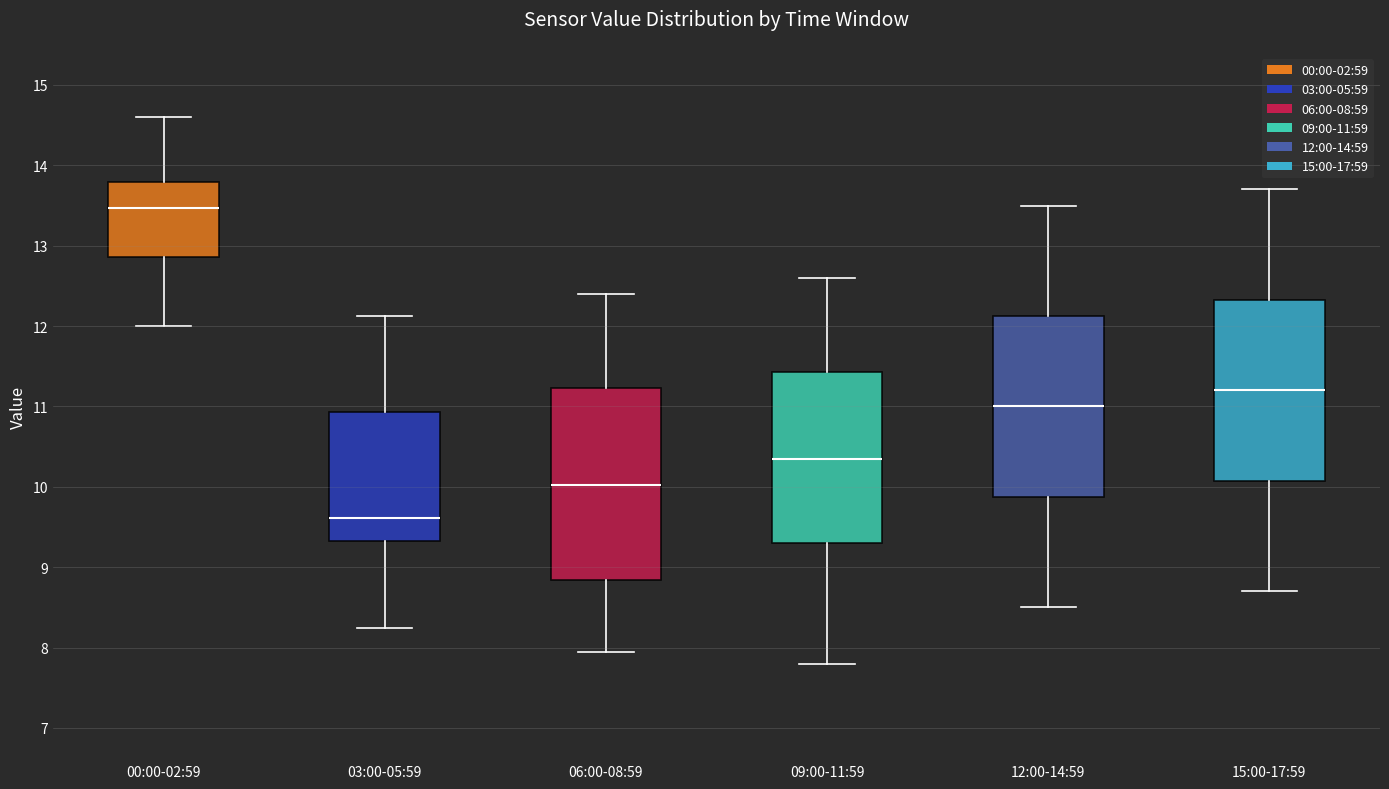

Where does the lower whisker of the box for 12:00-14:59 end on the y-axis? The values are not printed on the chart, so give them approximately, as read against the axis.

8.5